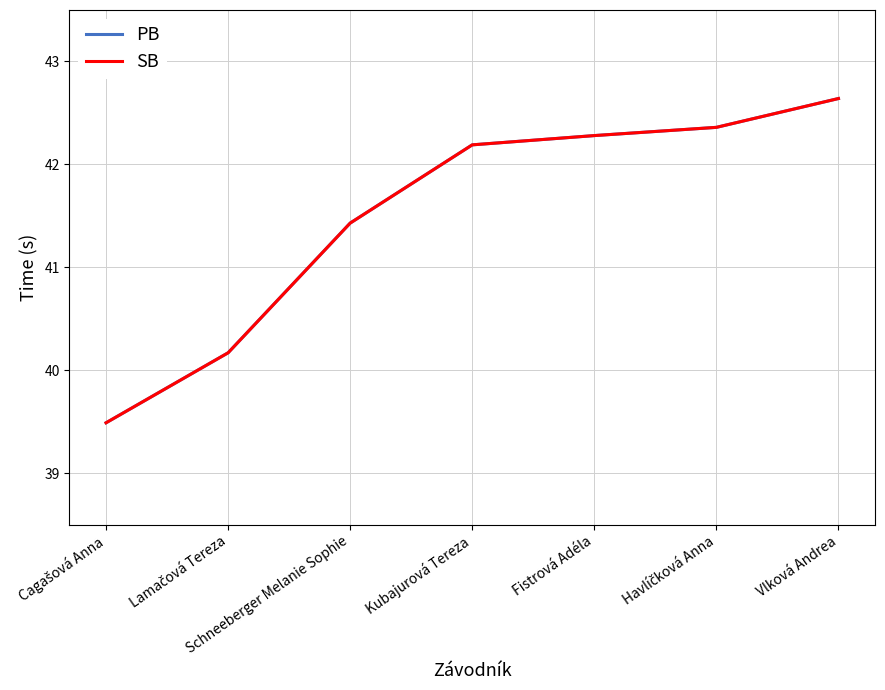

At which label is PB closest to 41?

Schneeberger Melanie Sophie